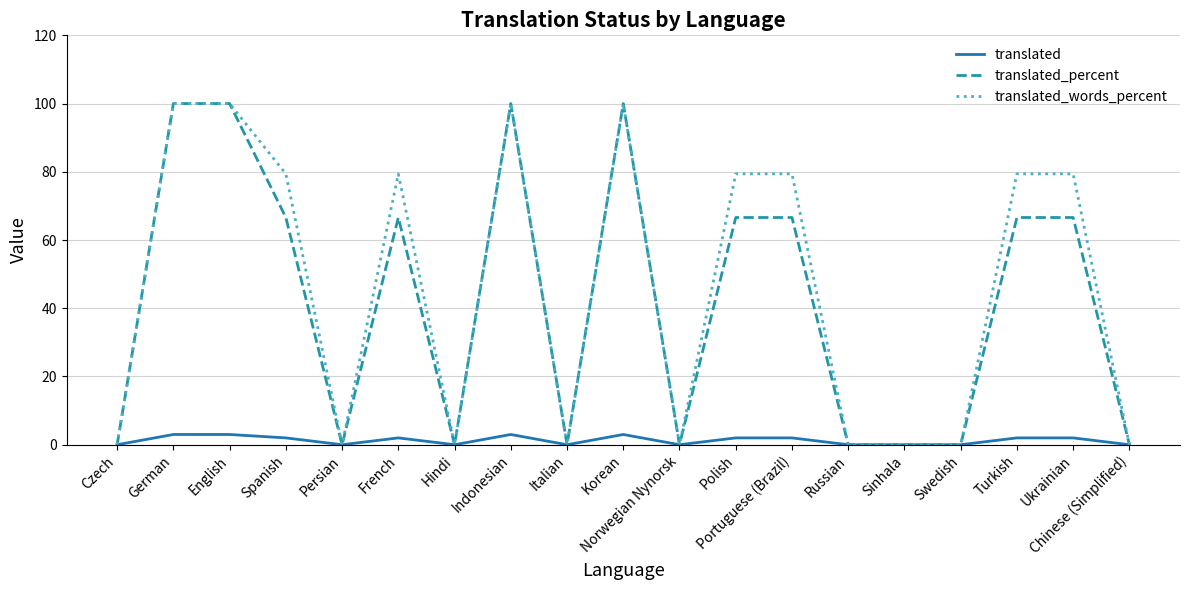

What are all the series names shown in the legend?

translated, translated_percent, translated_words_percent